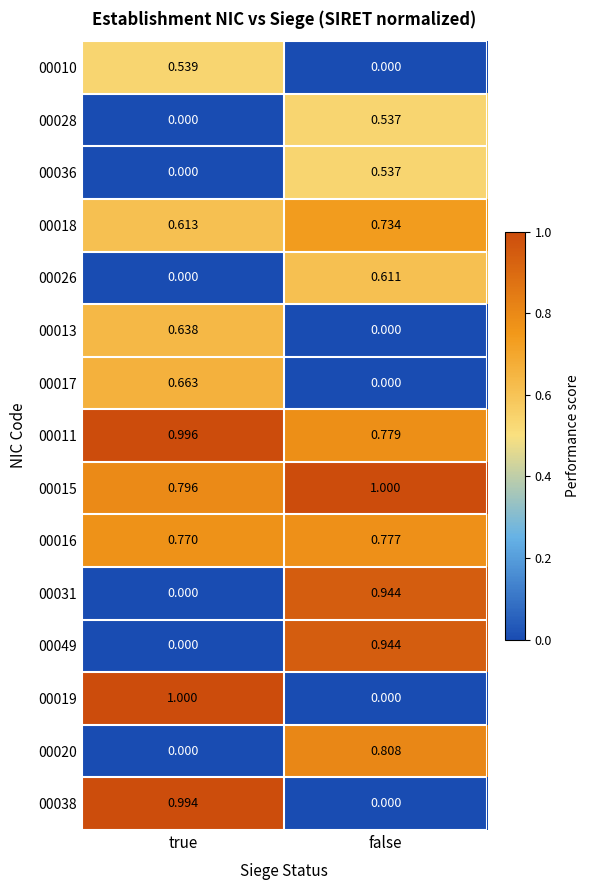

Is the value of 00019 at true greater than the value of 00028 at false?

Yes